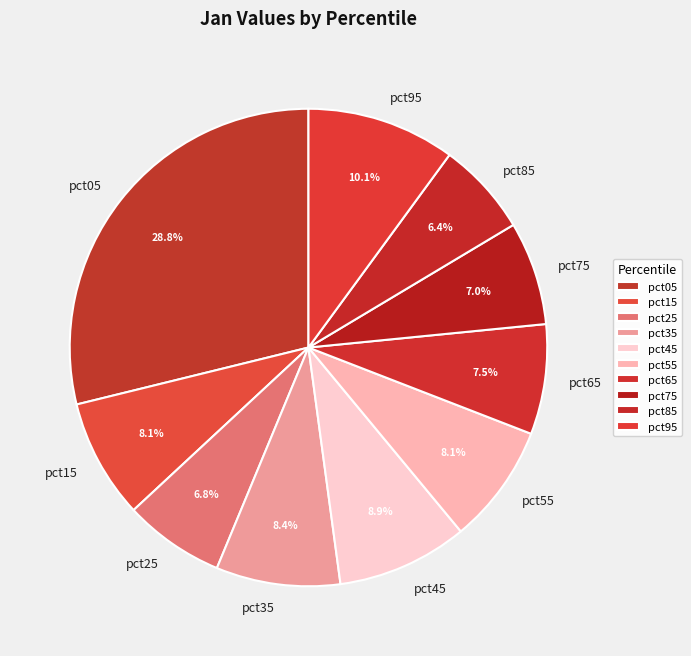

Is the sum of pct25 and pct95 greater than half?

No